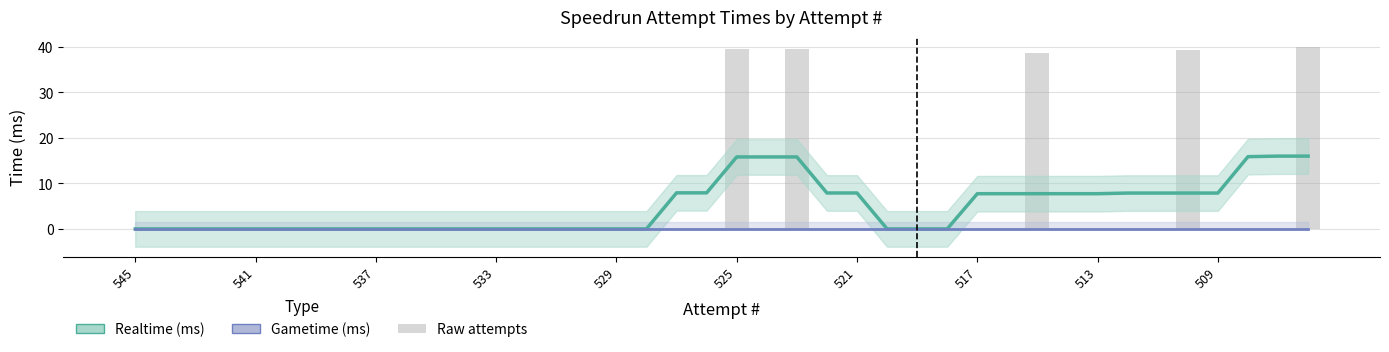

At 19, list the series in order from largest to smallest.

Realtime (ms), Gametime (ms)